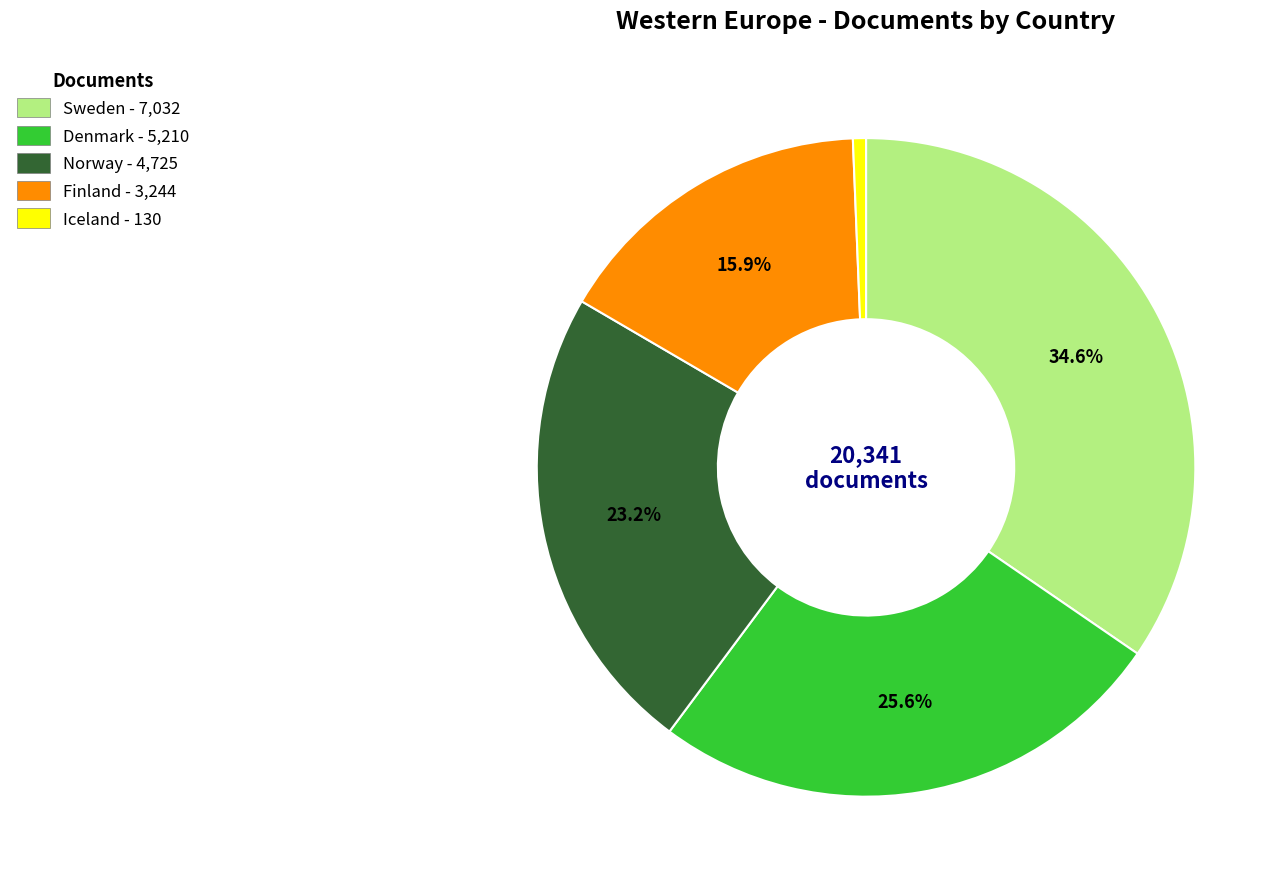

Does any single category account for the majority?

No